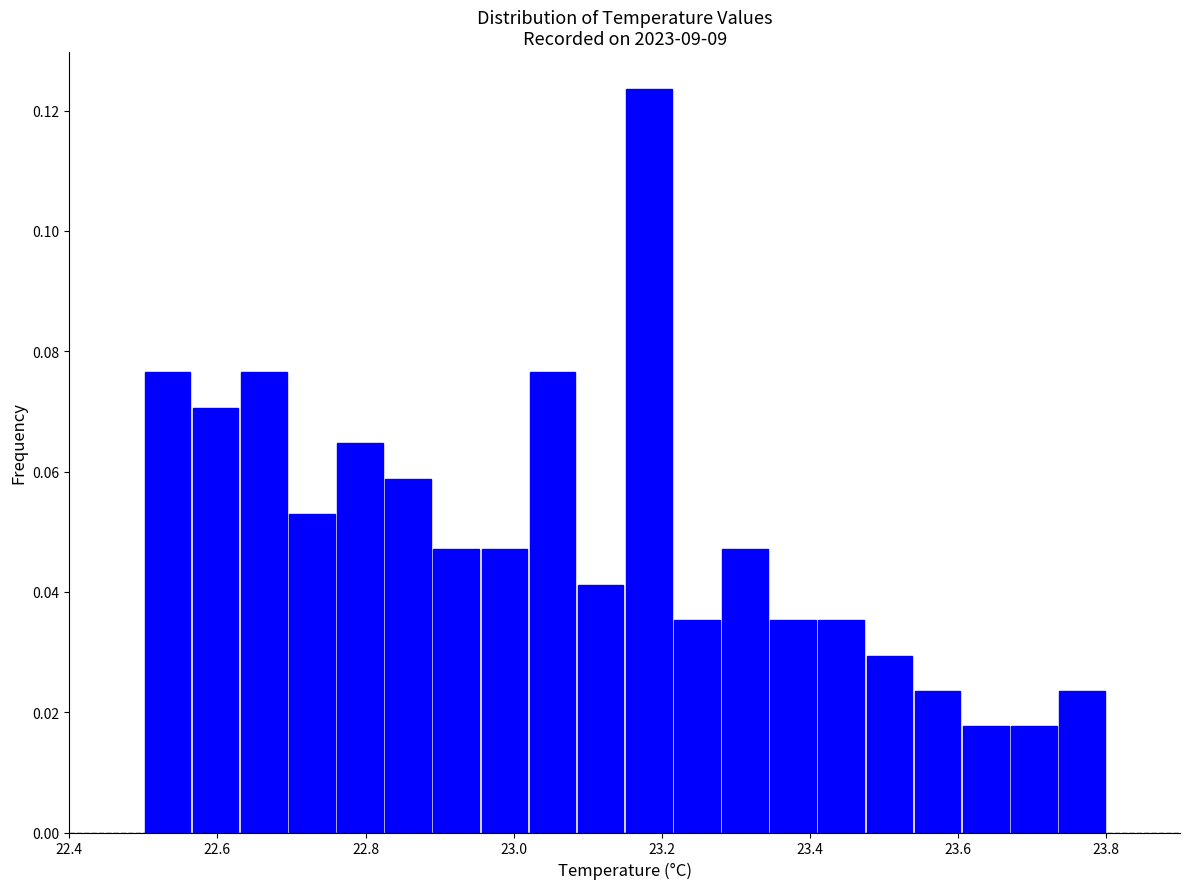

Read against the x-axis, roughly where is the centre of the tallest bar?

23.18